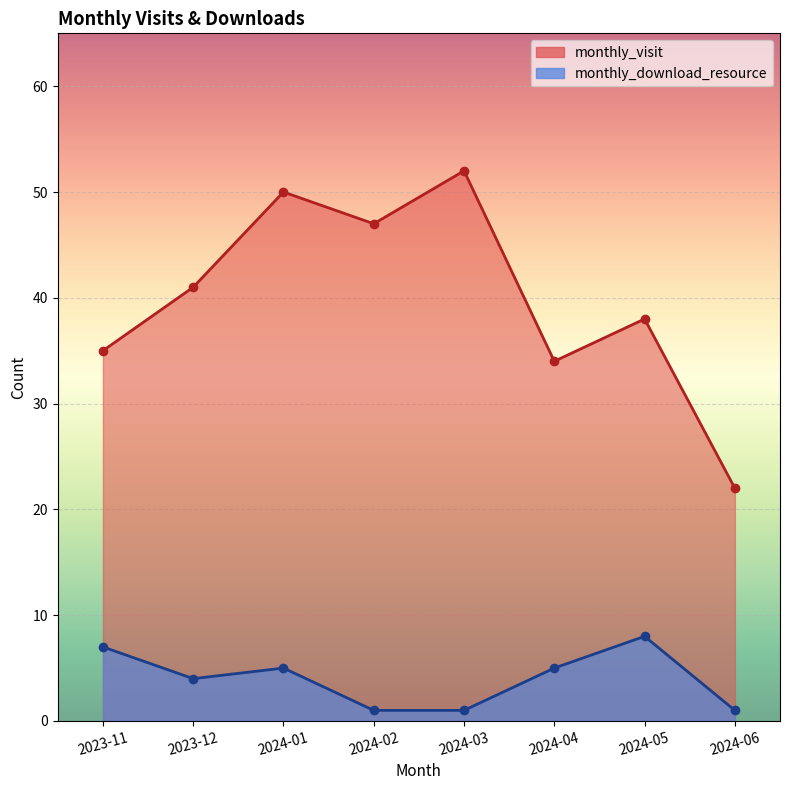

True or false: monthly_visit and monthly_download_resource intersect in this chart.

False